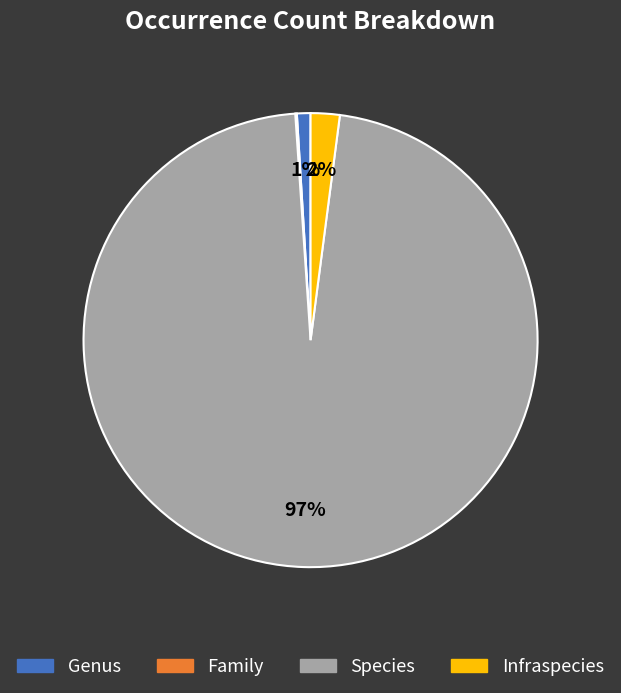

True or false: Genus accounts for 11% of the total.

False